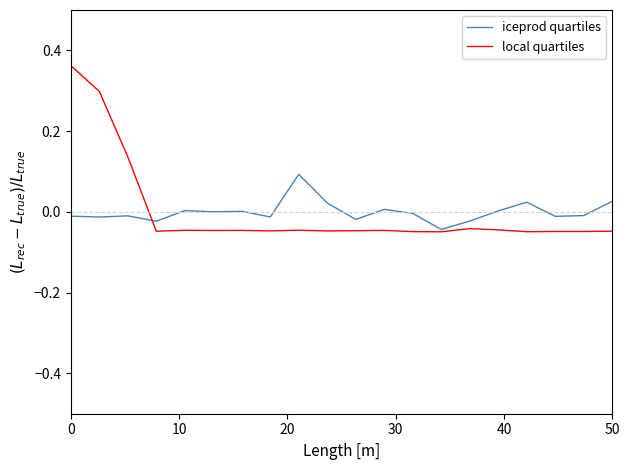

Rank the series by their maximum value, from highest to lowest.

local quartiles, iceprod quartiles